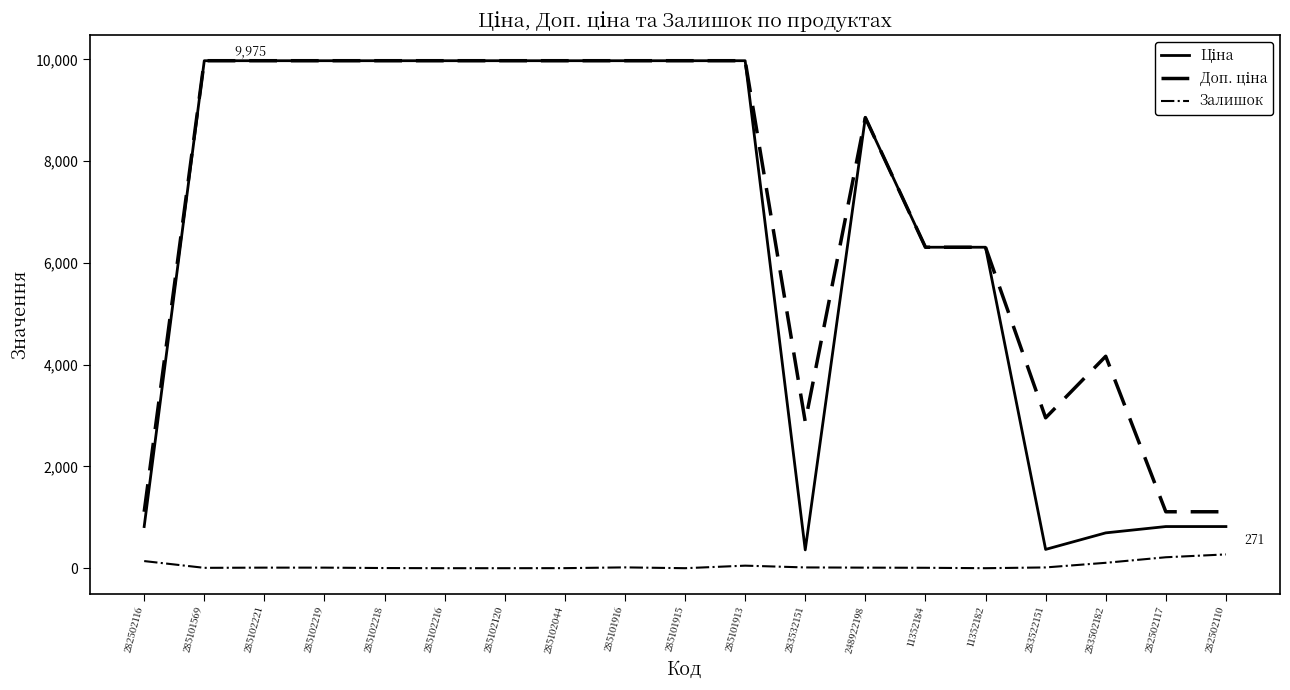

The Залишок series shows 8.0 at 11352184. True or false?

True